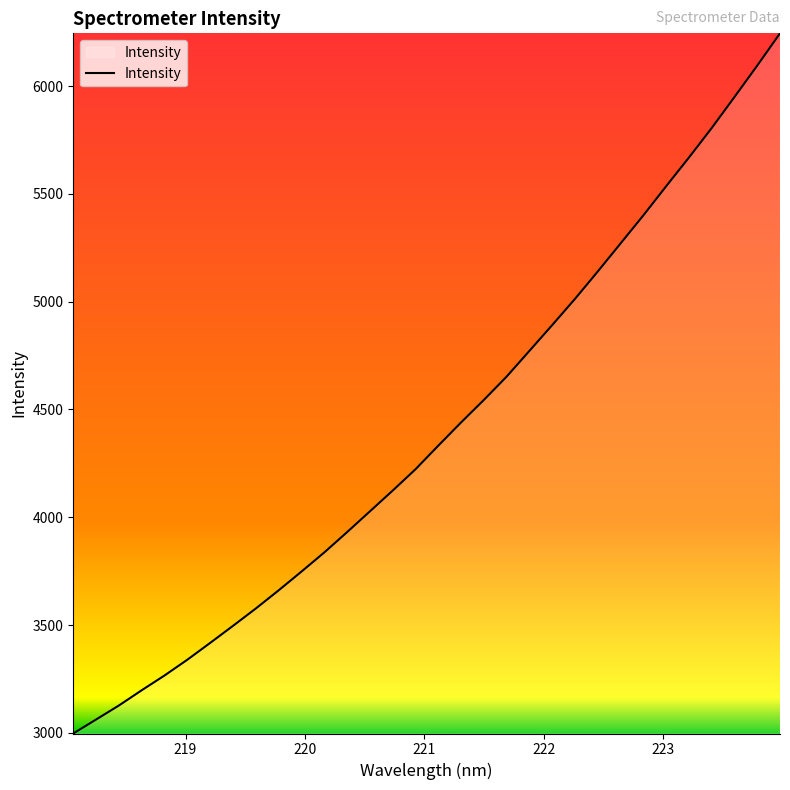

Does the chart have visible grid lines?

No